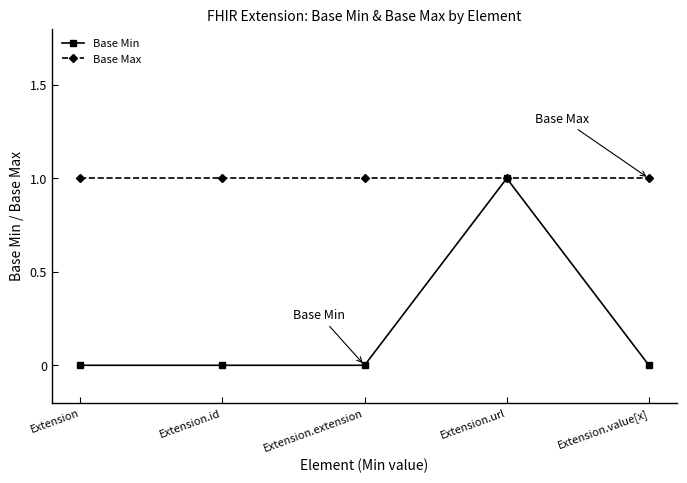

True or false: Base Max has a value of 1 at Extension.

True